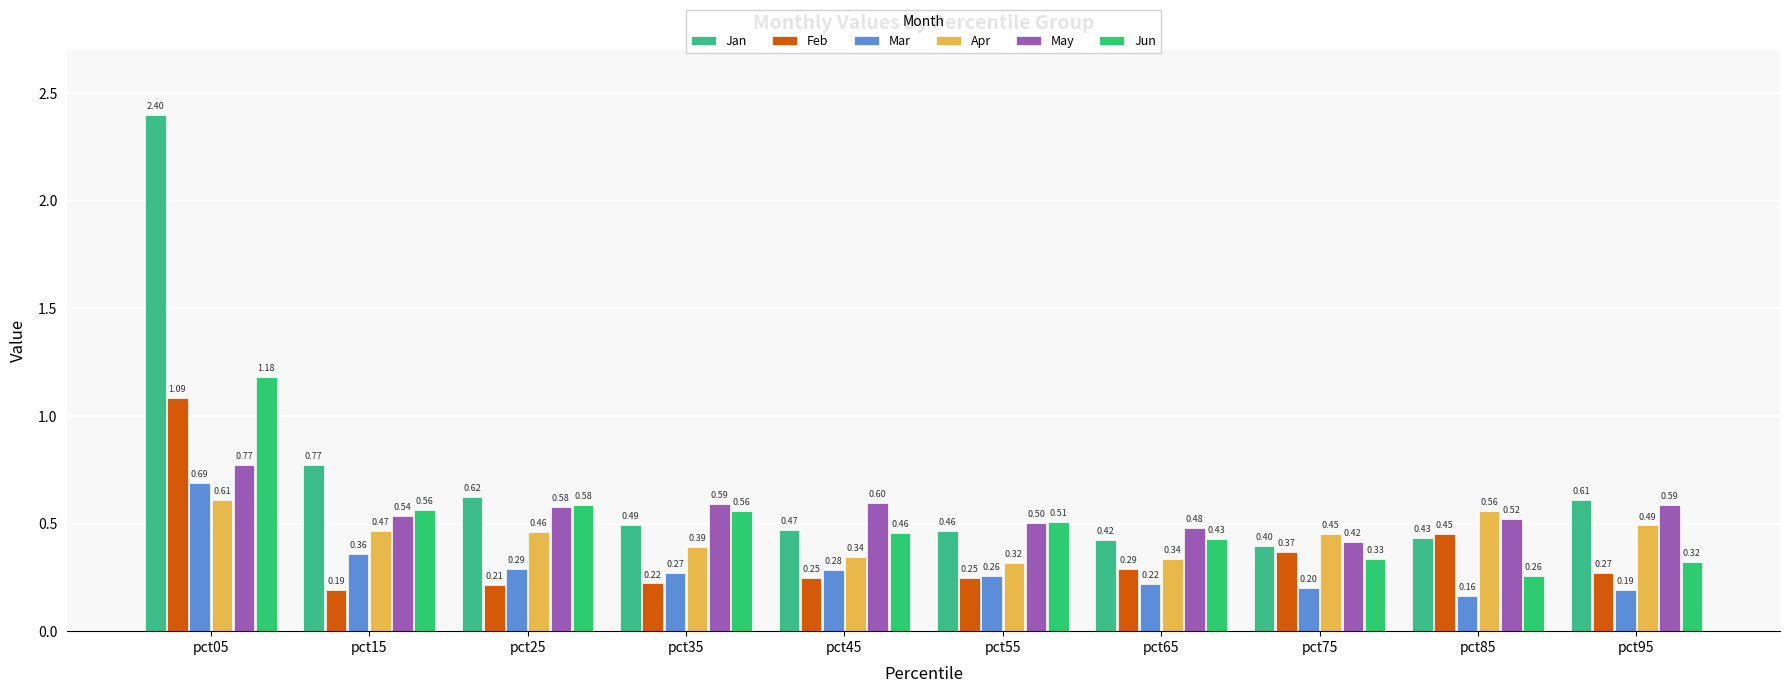

Reading right to left, extract all data points from this chart.

Jan: 0.6	0.4	0.4	0.4	0.5	0.5	0.5	0.6	0.8	2.4
Feb: 0.3	0.5	0.4	0.3	0.2	0.2	0.2	0.2	0.2	1.1
Mar: 0.2	0.2	0.2	0.2	0.3	0.3	0.3	0.3	0.4	0.7
Apr: 0.5	0.6	0.4	0.3	0.3	0.3	0.4	0.5	0.5	0.6
May: 0.6	0.5	0.4	0.5	0.5	0.6	0.6	0.6	0.5	0.8
Jun: 0.3	0.3	0.3	0.4	0.5	0.5	0.6	0.6	0.6	1.2